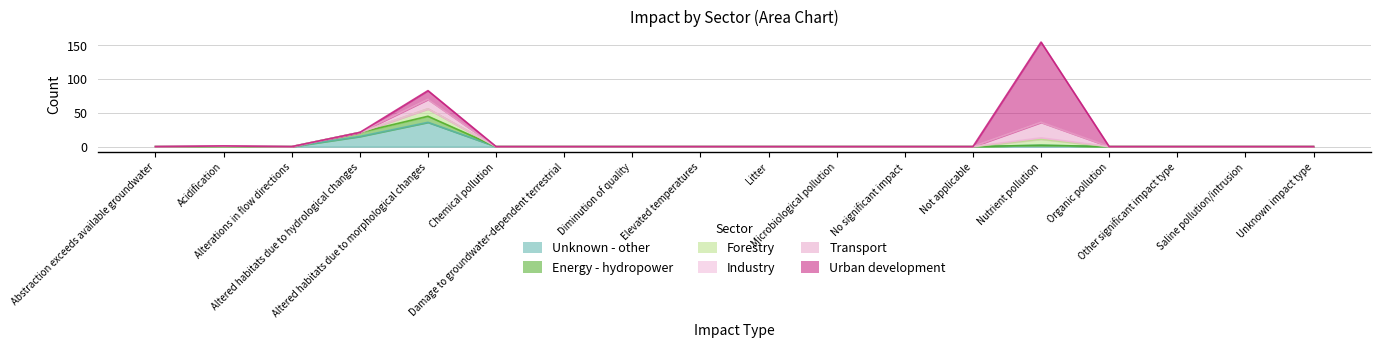

Read the Transport value at Acidification.

1